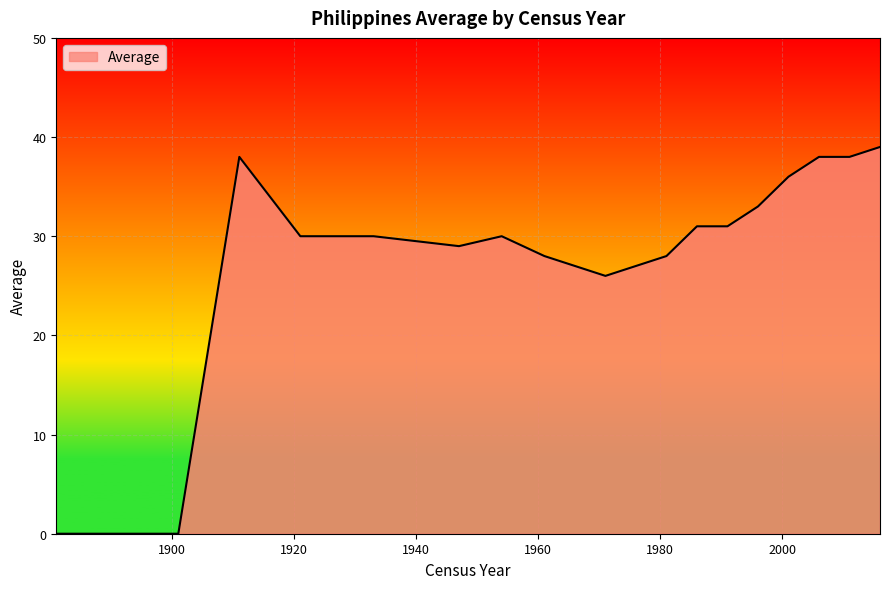

What is the maximum value shown in the chart?

39